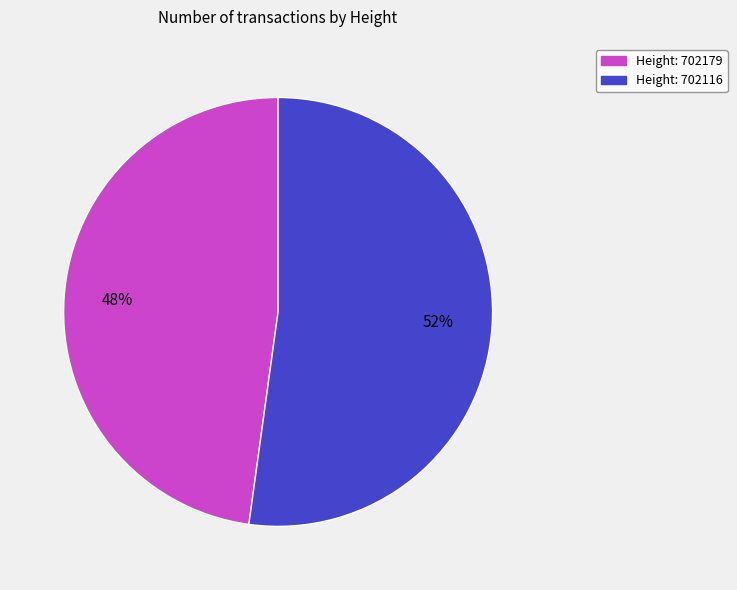

To the nearest percent, what is the average slice percentage?

50%